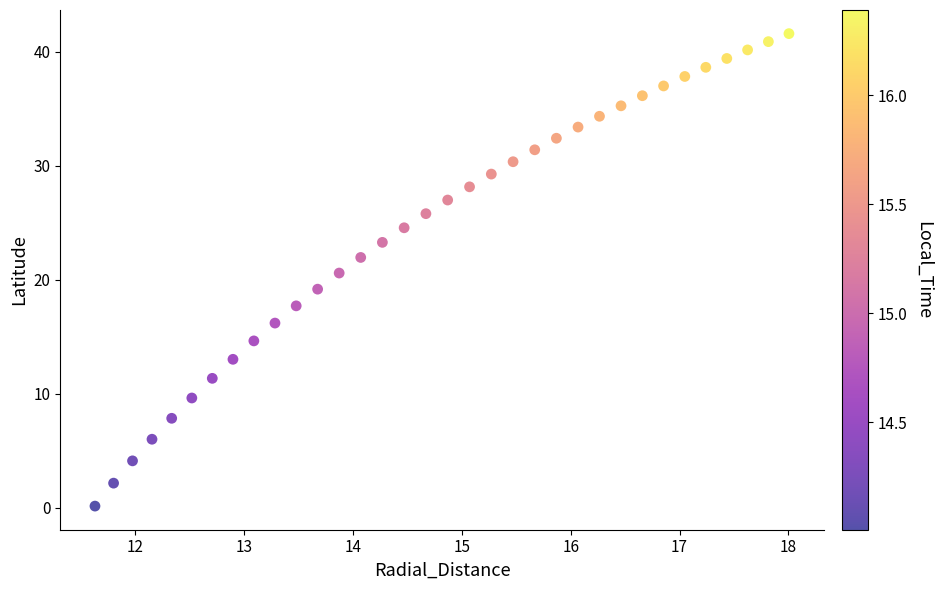

What is the range of Y values (max minus min)?

41.5